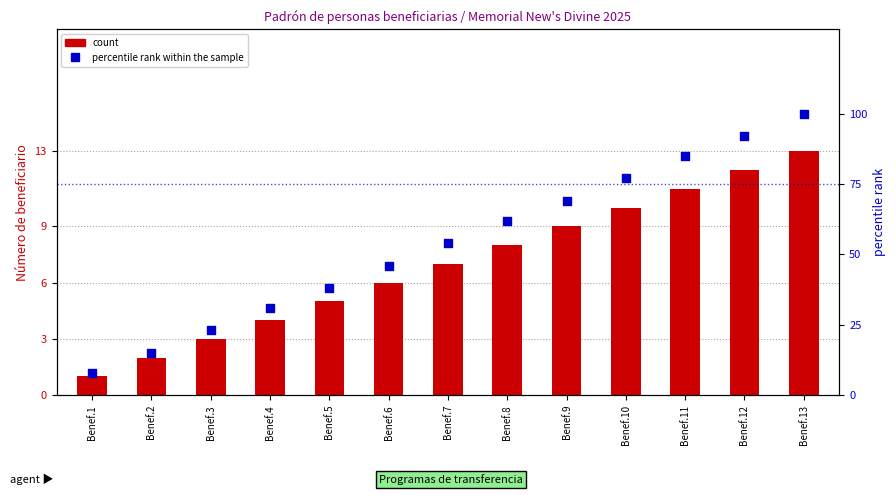

Which series has the largest Y range (max minus min)?

percentile rank within the sample